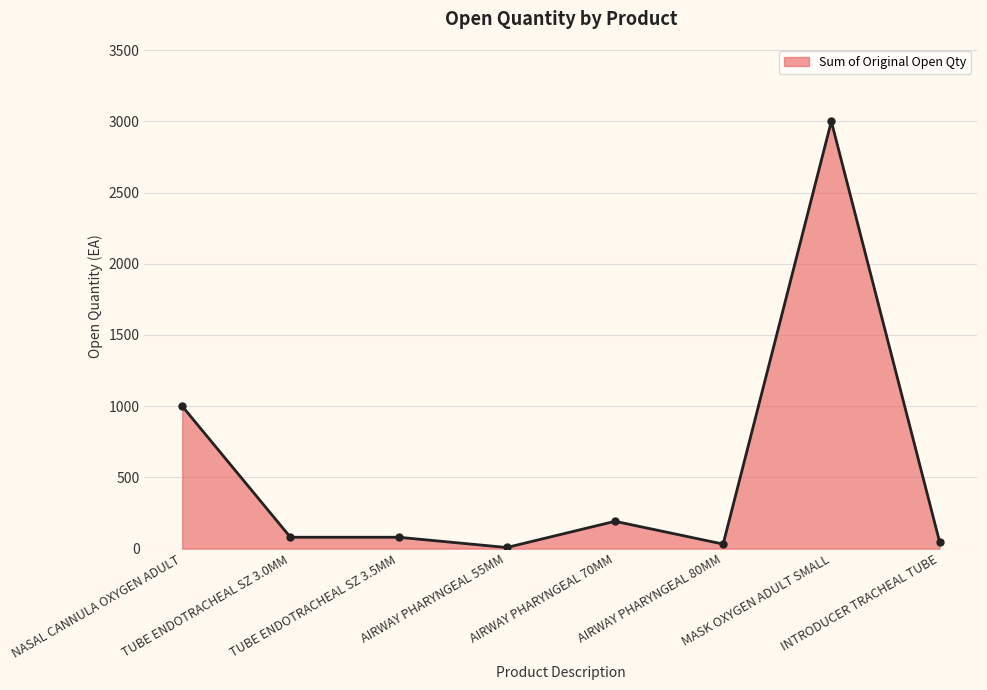

How many distinct data groups are displayed?

1